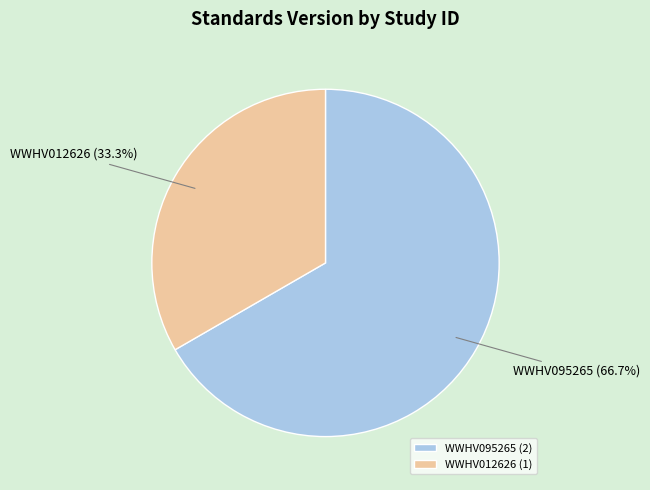

The WWHV012626 slice represents 39% of the pie. True or false?

False